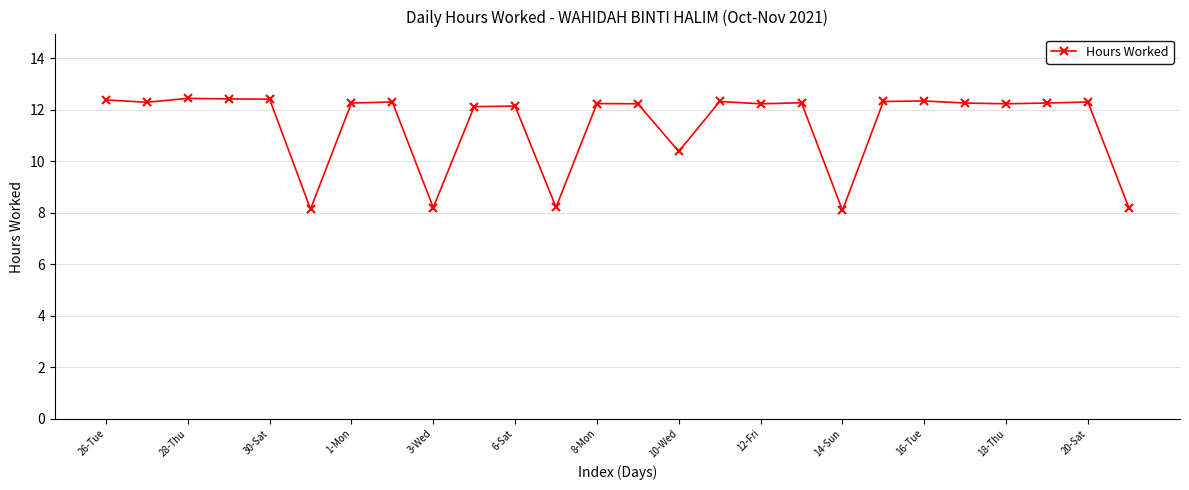

What is the smallest value displayed?

8.1